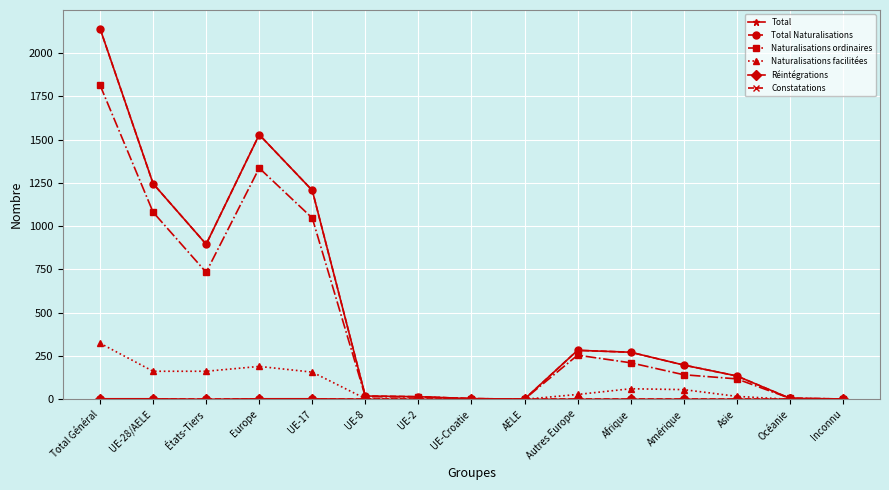

Does the chart have visible grid lines?

Yes